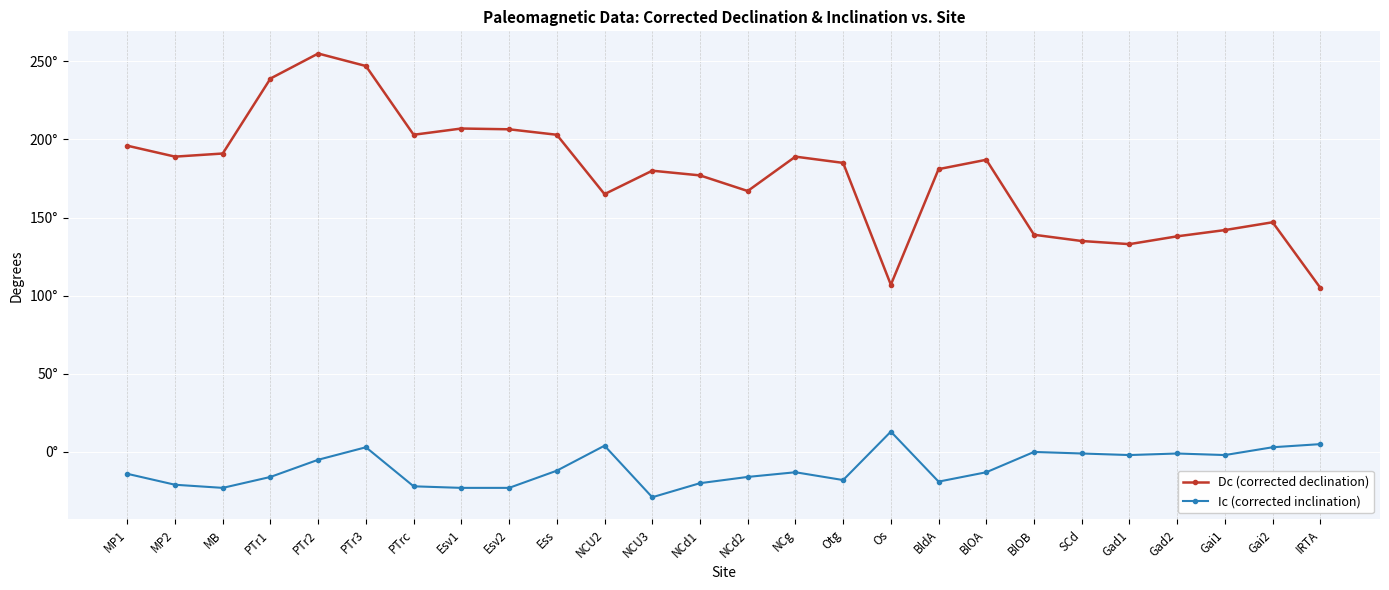

True or false: Dc (corrected declination) has more than 0 interior local peaks.

True